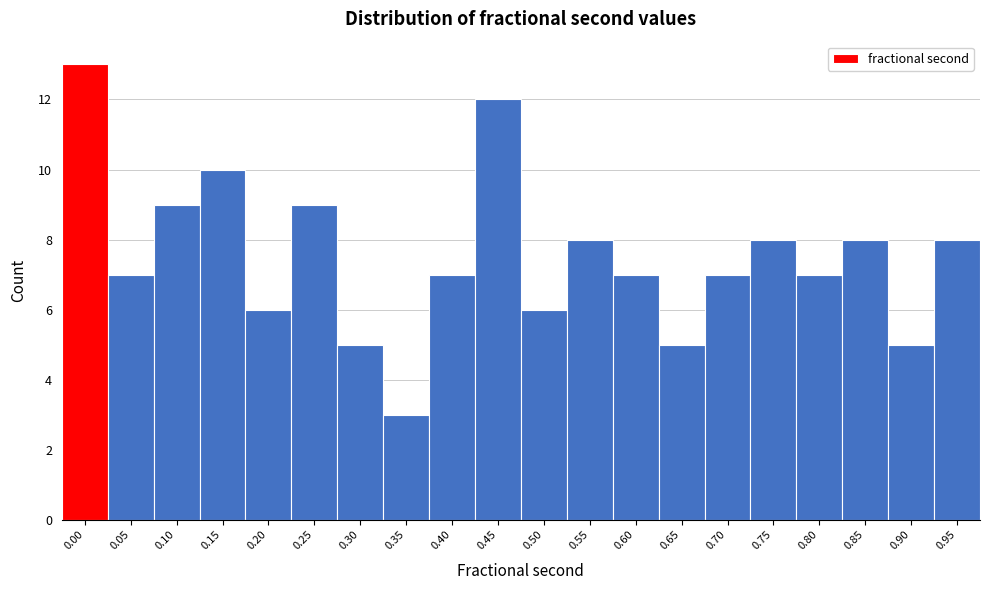

Reading right to left, transcribe all the data shown in this chart.

0.95=8	0.90=5	0.85=8	0.80=7	0.75=8	0.70=7	0.65=5	0.60=7	0.55=8	0.50=6	0.45=12	0.40=7	0.35=3	0.30=5	0.25=9	0.20=6	0.15=10	0.10=9	0.05=7	0.00=13